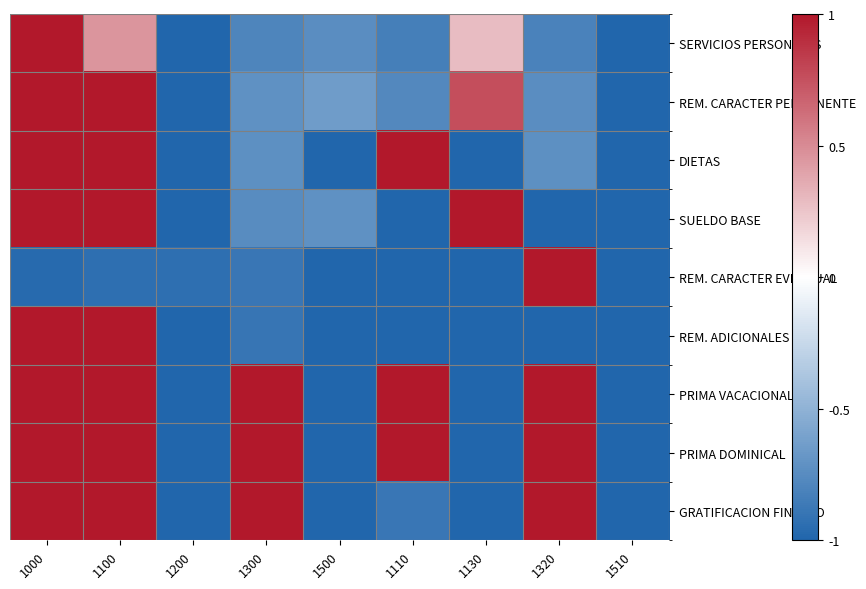

Which series has the largest range (max minus min)?

SERVICIOS PERSONALES